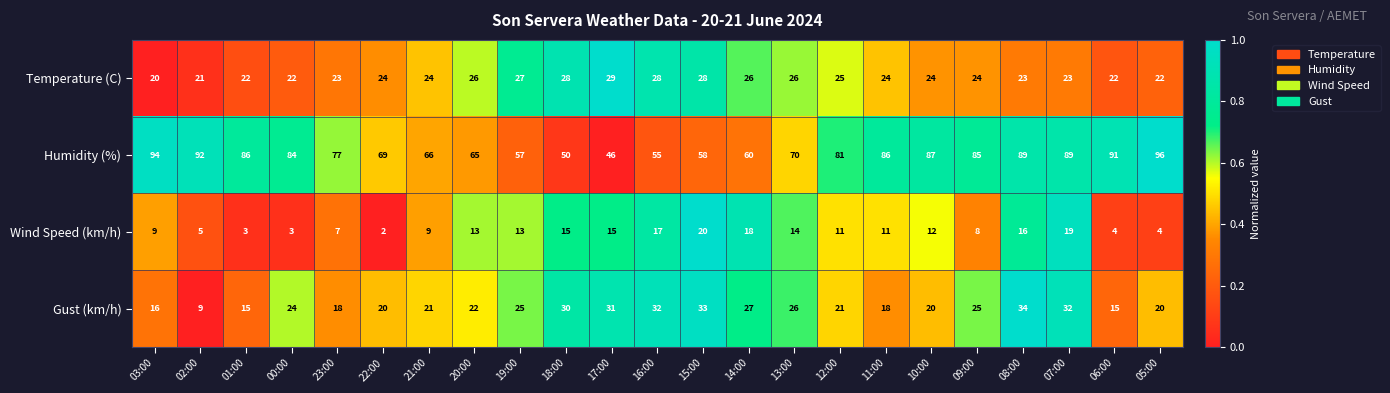

What is the difference between the Wind Speed (km/h) values at 07:00 and 10:00?

7